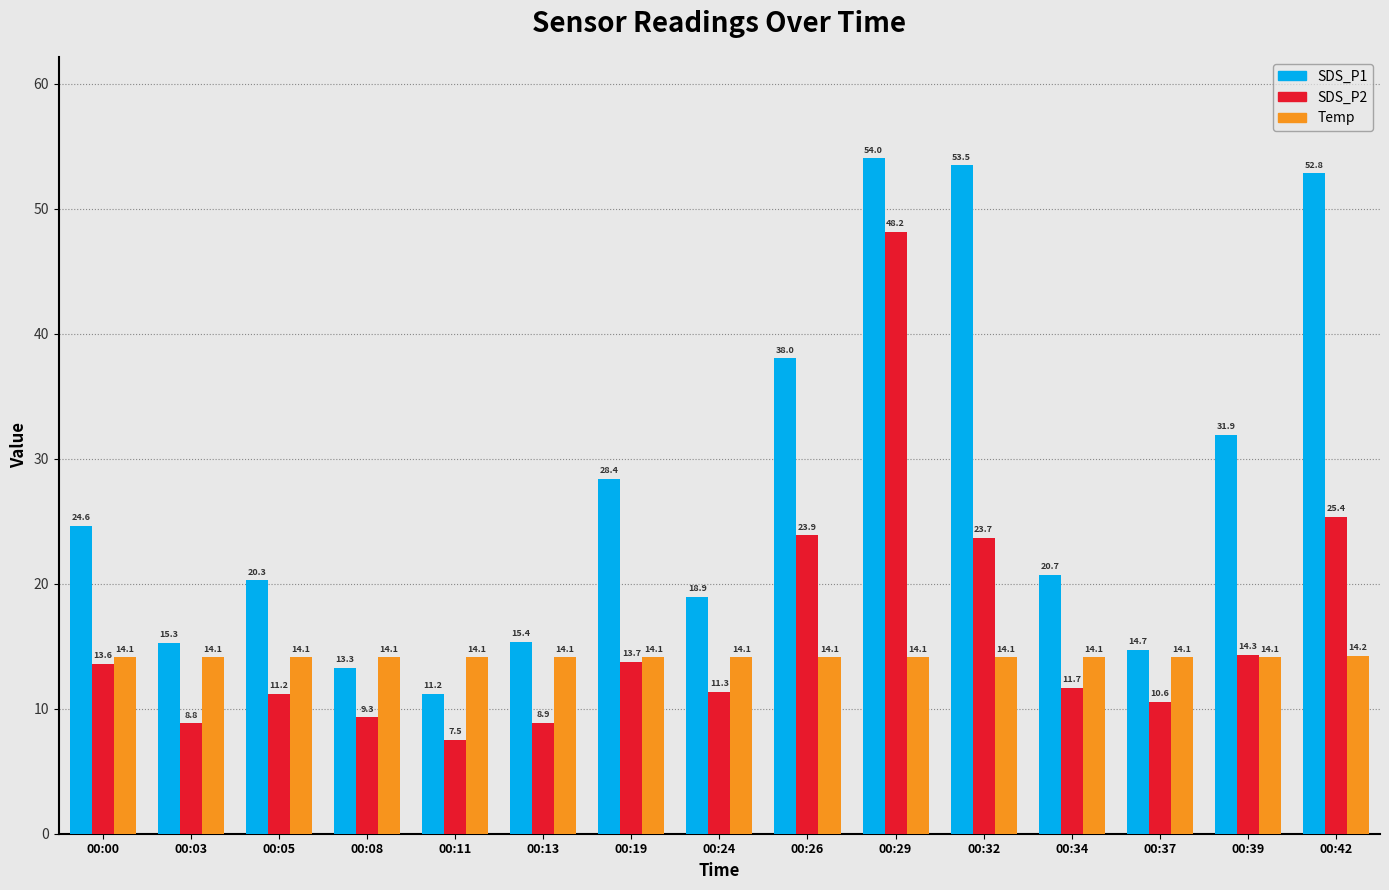

What are all the series names shown in the legend?

SDS_P1, SDS_P2, Temp